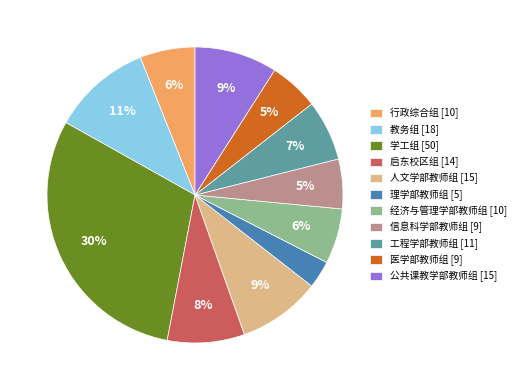

Is it true that 信息科学部教师组 is 1% of the pie?

False